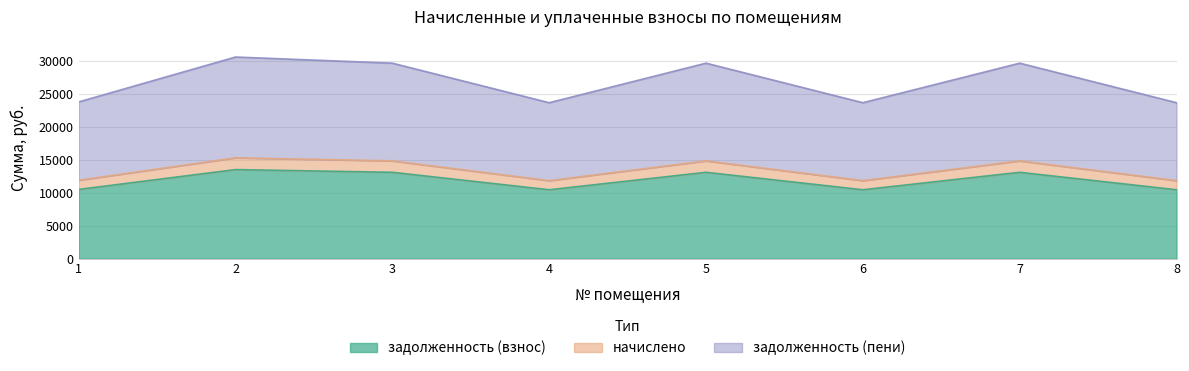

Which series has the largest total across all categories?

задолженность (пени)